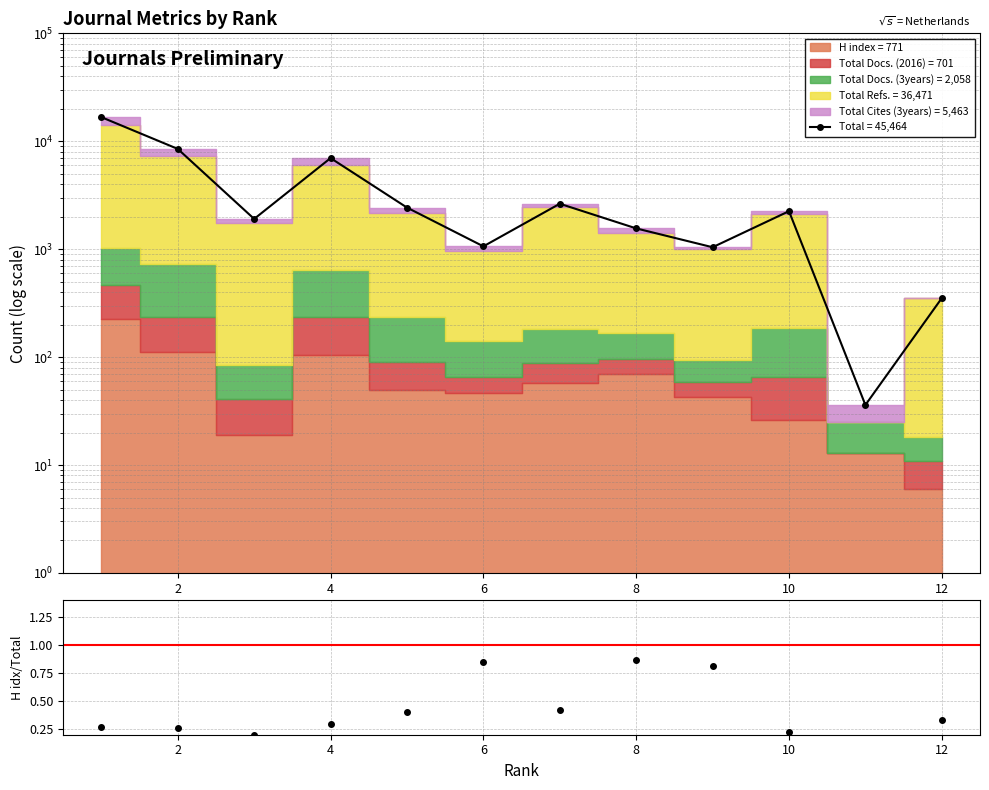

Is it true that the value at 0 is 0.4?

False